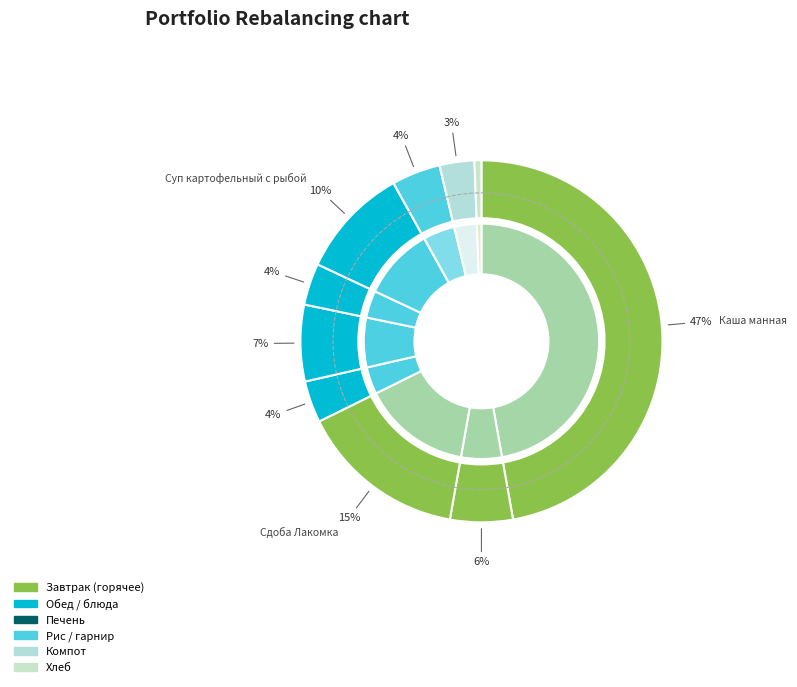

Does any single category account for the majority?

No